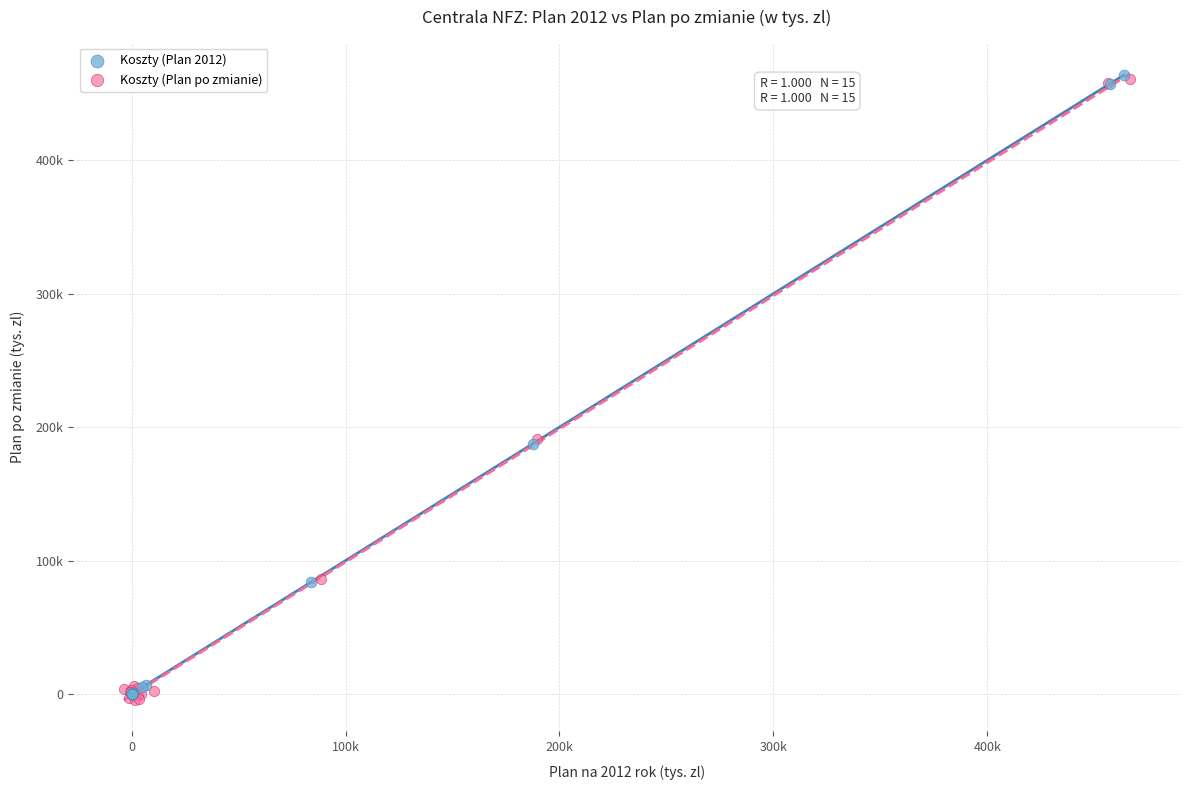

What are all the series names shown in the legend?

Koszty (Plan 2012), Koszty (Plan po zmianie)